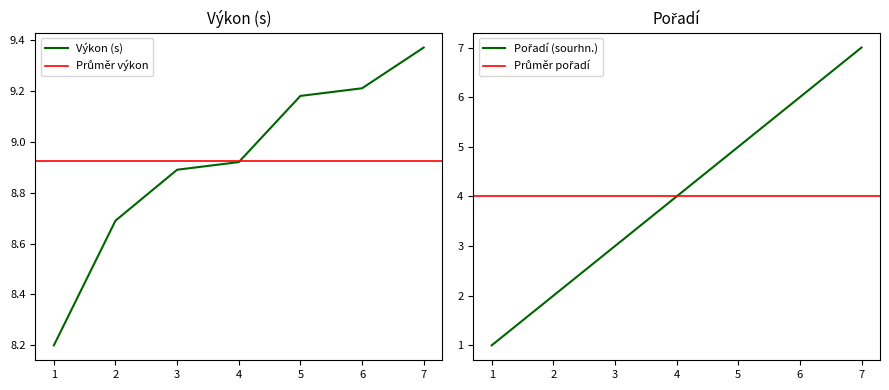

True or false: Výkon and Pořadí (sourhn.) intersect in this chart.

False